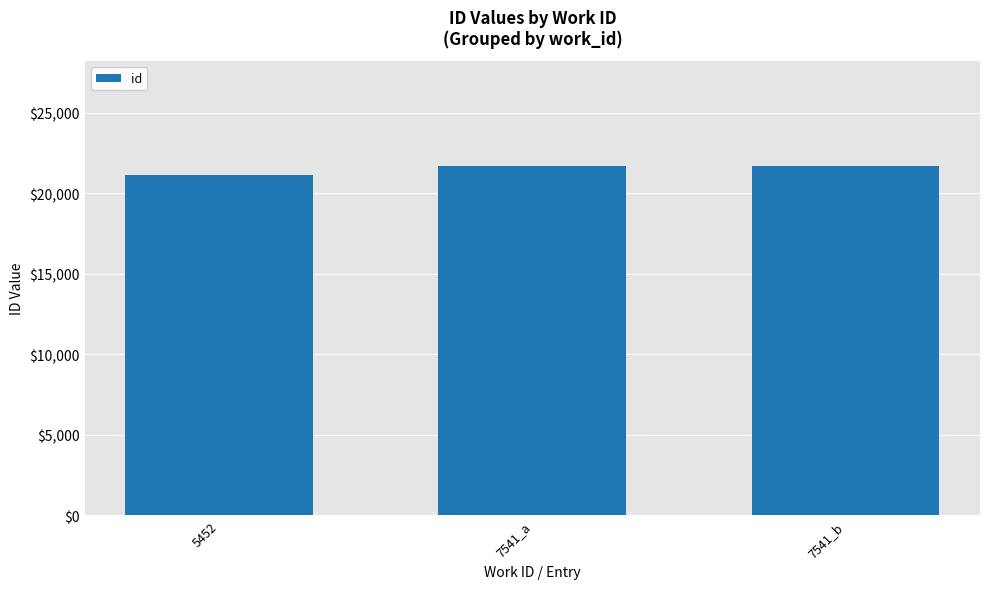

What is the smallest value displayed?

21122